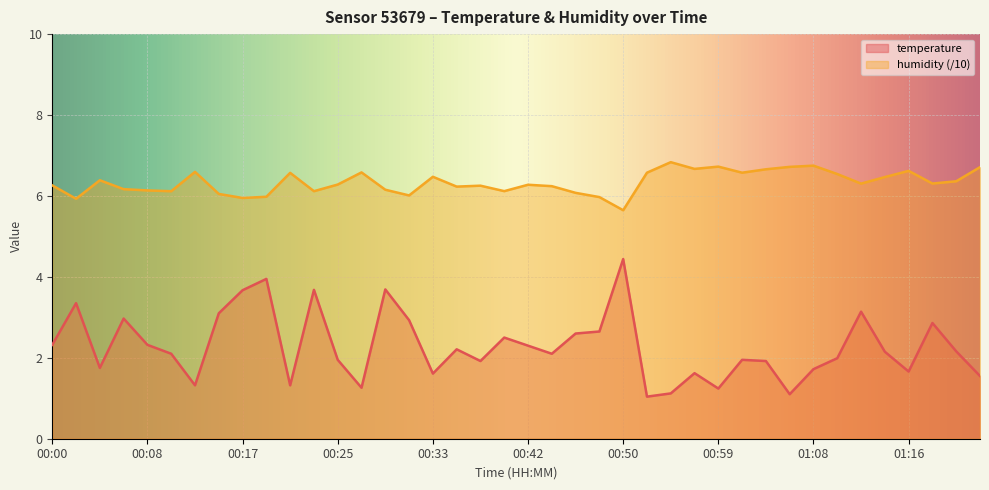

What is the sum of the humidity values at 00:57 and 00:29?

12.8